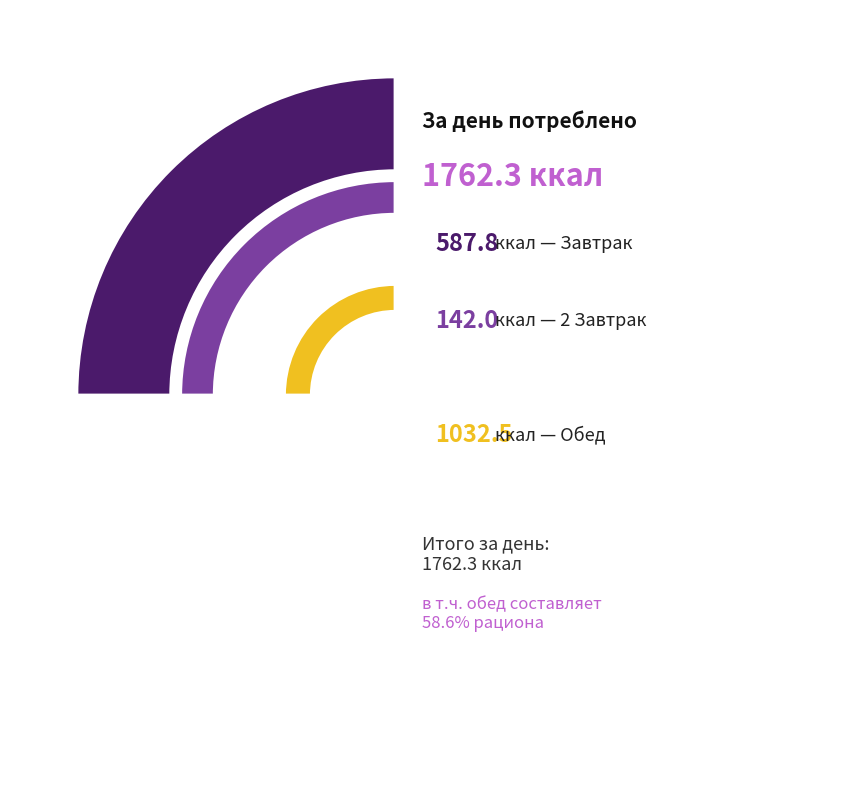

To the nearest percent, what is the difference between the Обед and Завтрак slice percentages?

25%